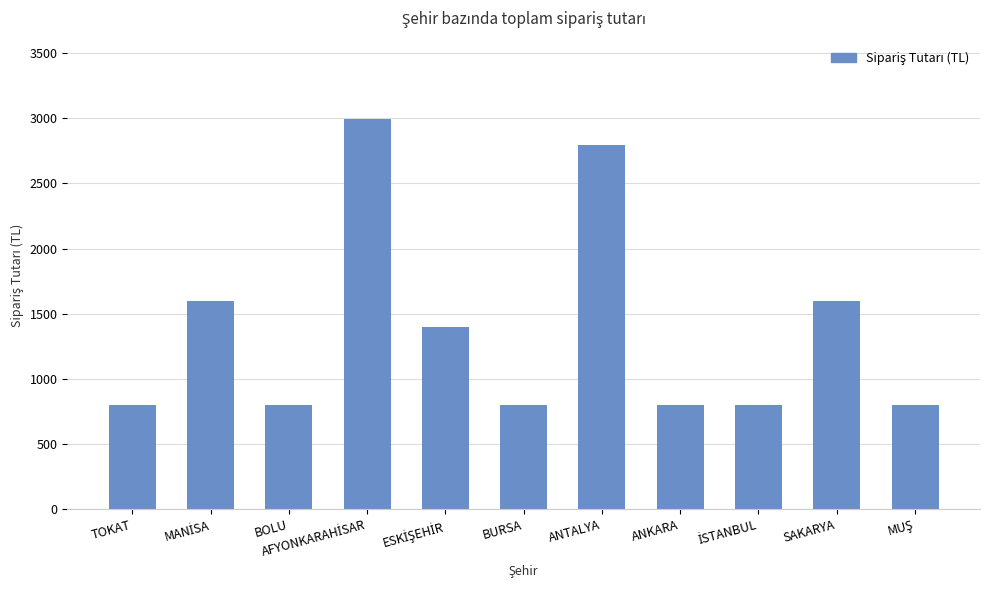

Does the chart contain stacked bars?

No